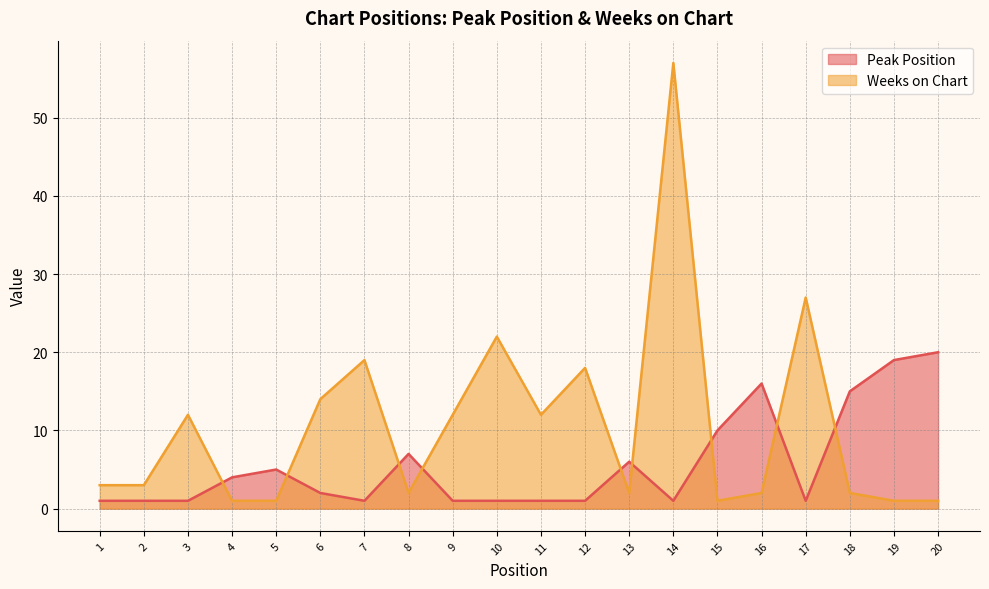

Reading left to right, transcribe all the data shown in this chart.

Peak Position: 1=1	2=1	3=1	4=4	5=5	6=2	7=1	8=7	9=1	10=1	11=1	12=1	13=6	14=1	15=10	16=16	17=1	18=15	19=19	20=20
Weeks on Chart: 1=3	2=3	3=12	4=1	5=1	6=14	7=19	8=2	9=12	10=22	11=12	12=18	13=2	14=57	15=1	16=2	17=27	18=2	19=1	20=1